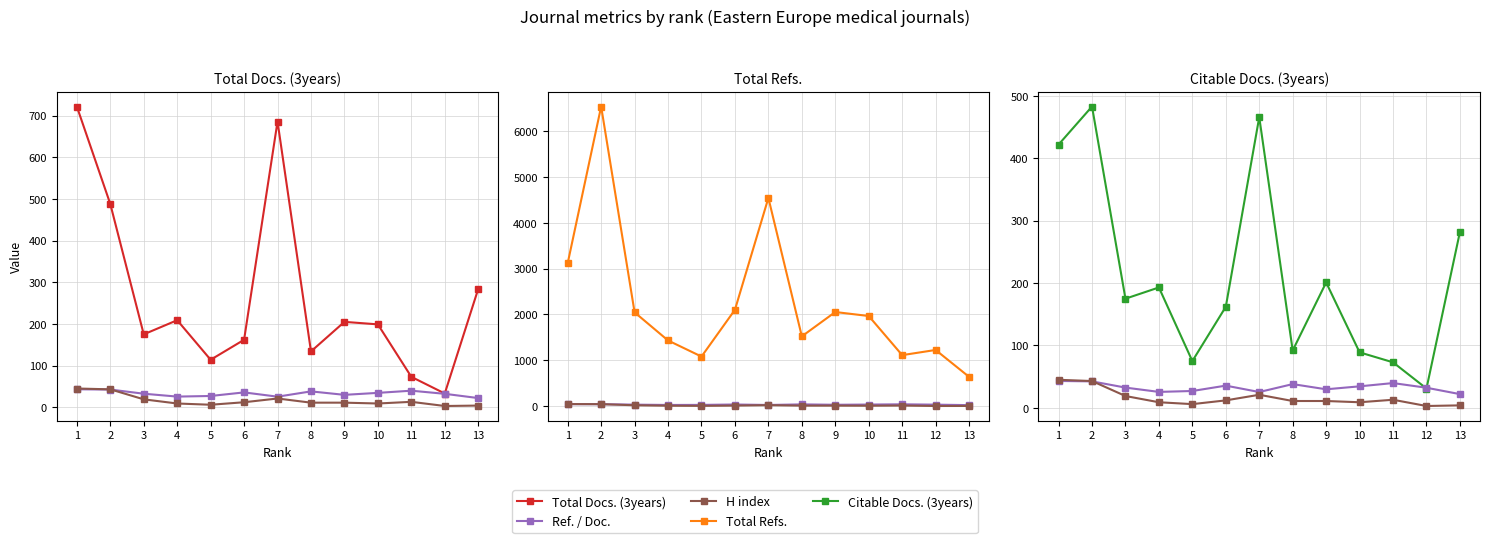

True or false: Total Docs. (3years) and Citable Docs. (3years) intersect in this chart.

False